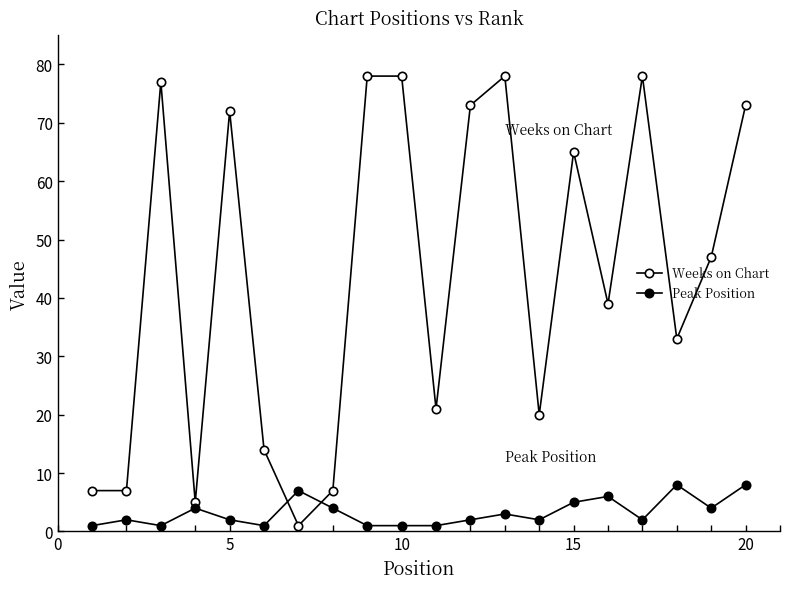

How many lines are shown in the chart?

2